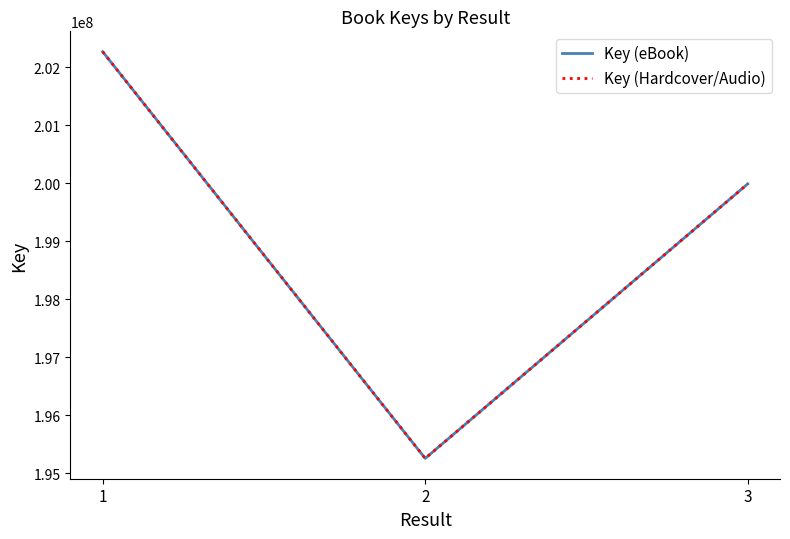

Does the chart have visible grid lines?

No